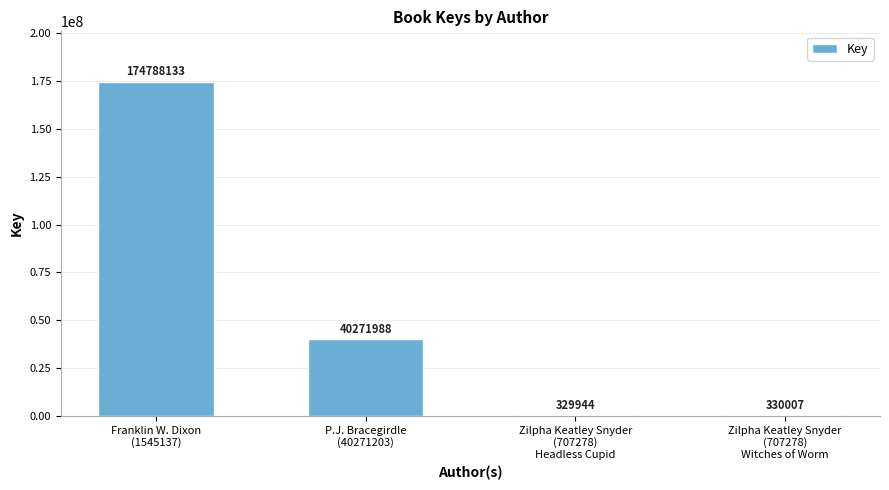

How many distinct data groups are displayed?

1